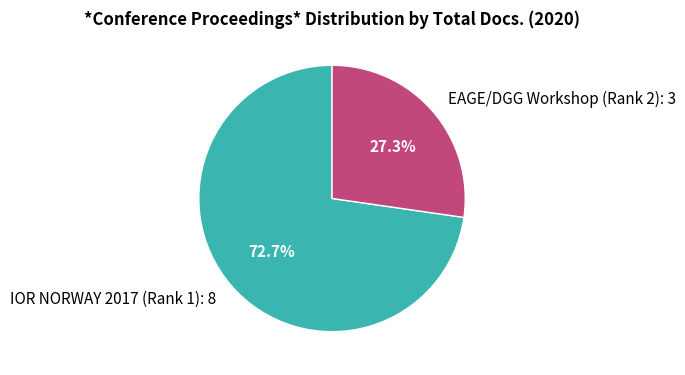

To the nearest percent, what percentage of the pie is EAGE/DGG Workshop (Rank 2)?

27%